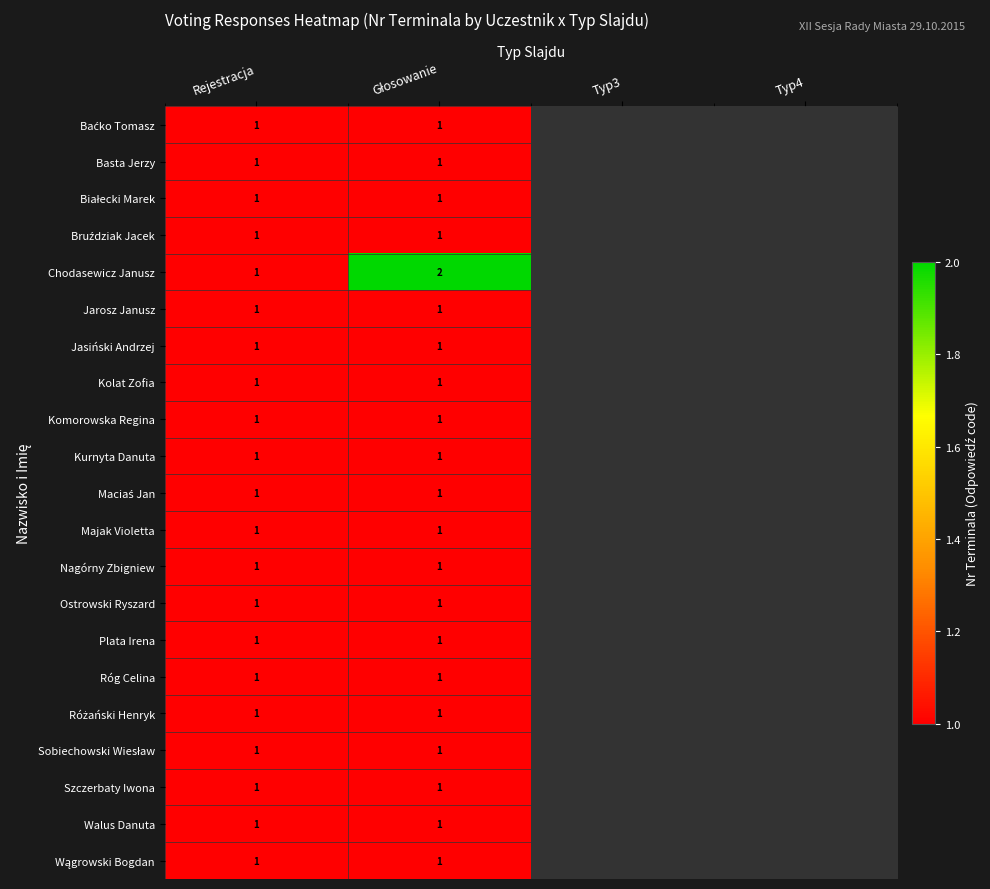

The Ostrowski Ryszard series shows 1 at Rejestracja. True or false?

True